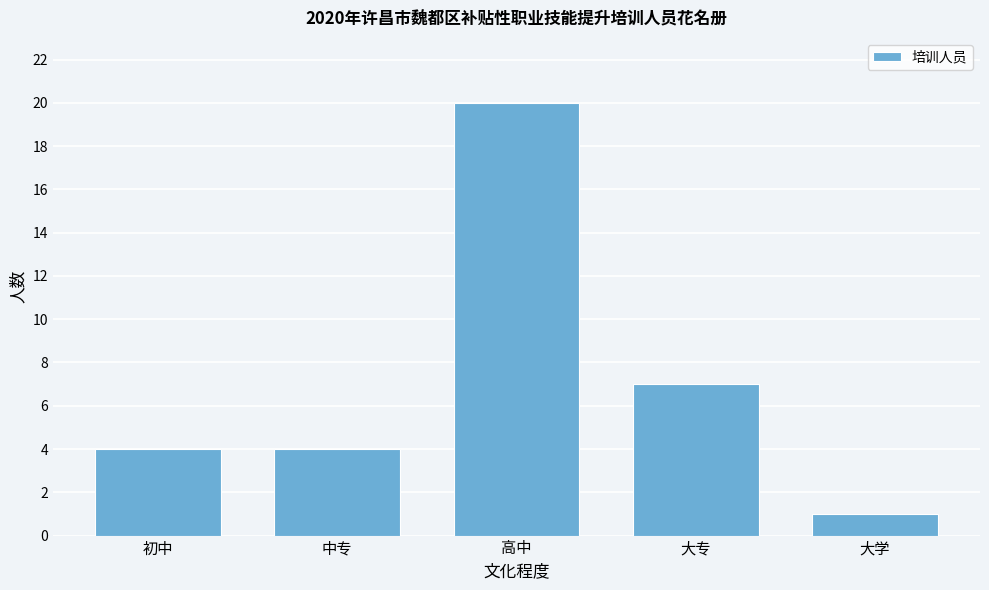

Reading right to left, what are all the values shown in this chart?

1	7	20	4	4